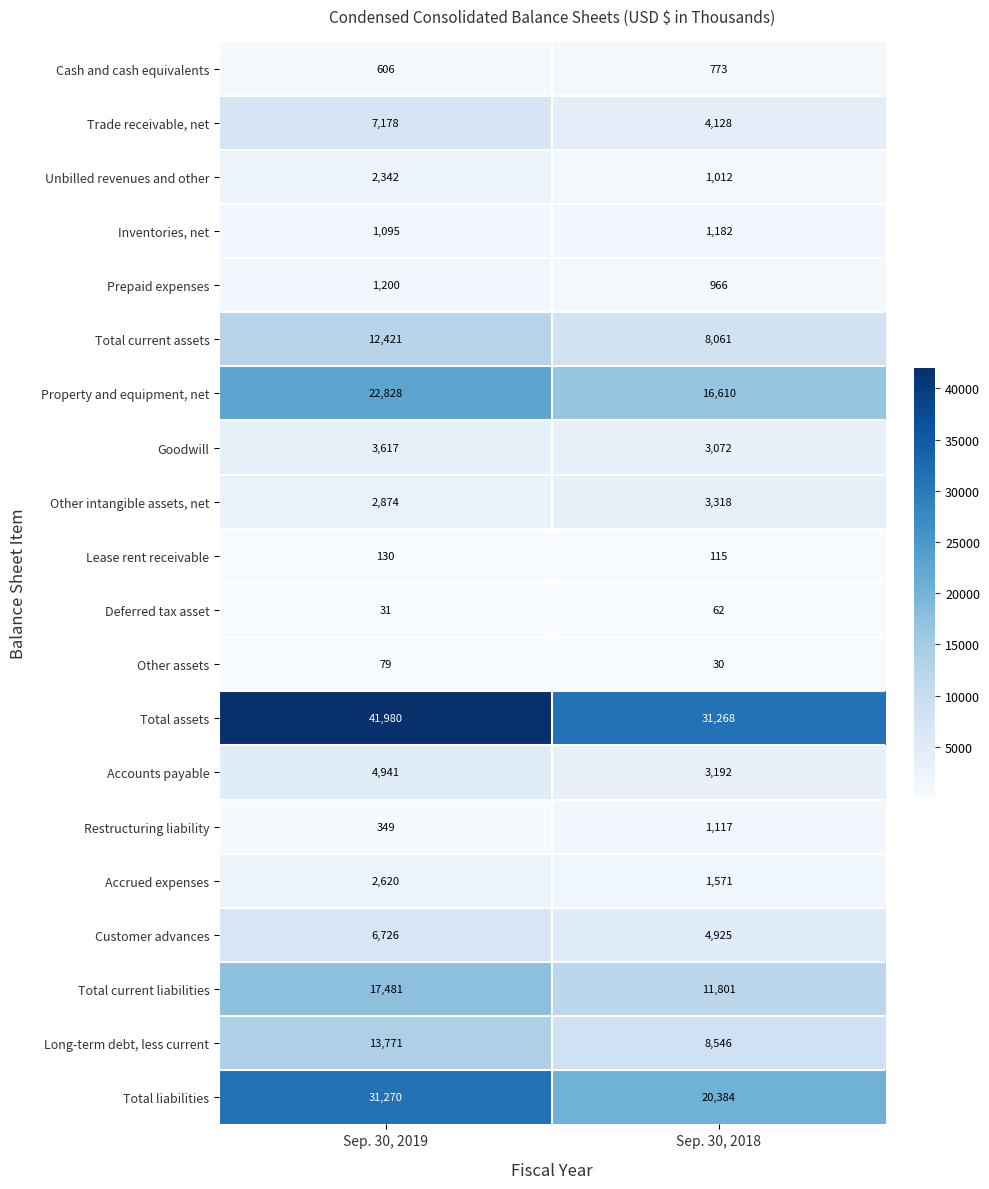

True or false: Trade receivable, net has a value of 10031 at Sep. 30, 2019.

False